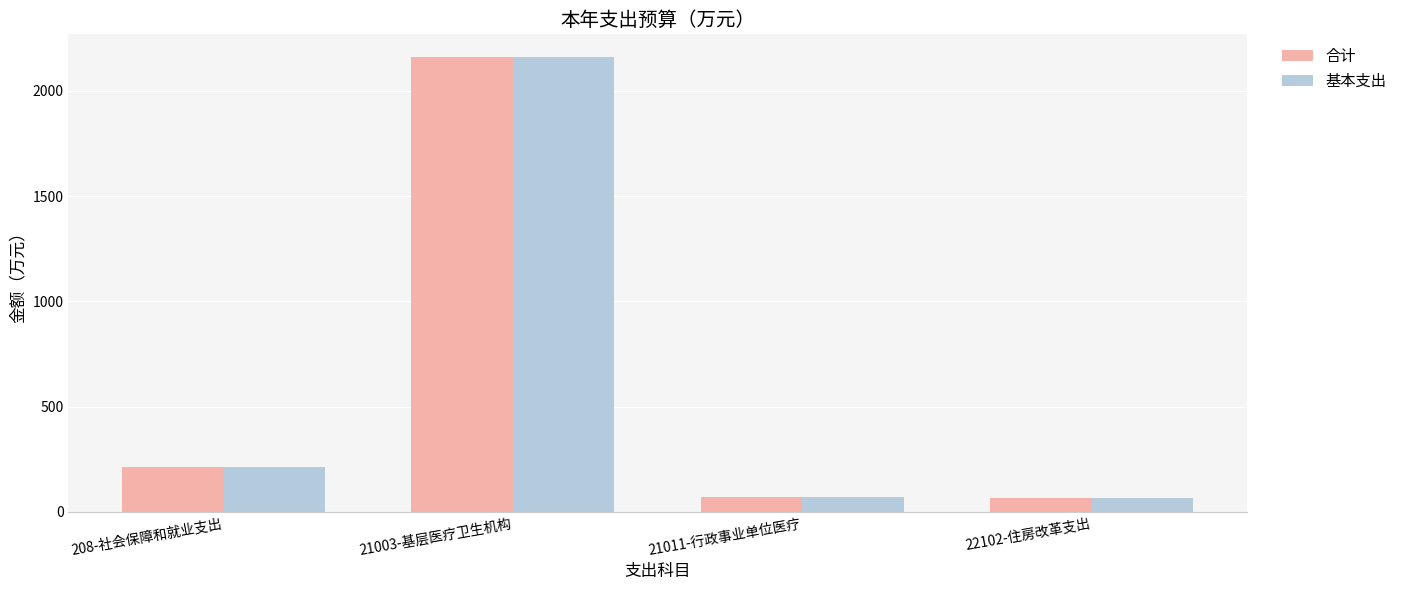

What is the label of the 4th bar from the right?

208-社会保障和就业支出